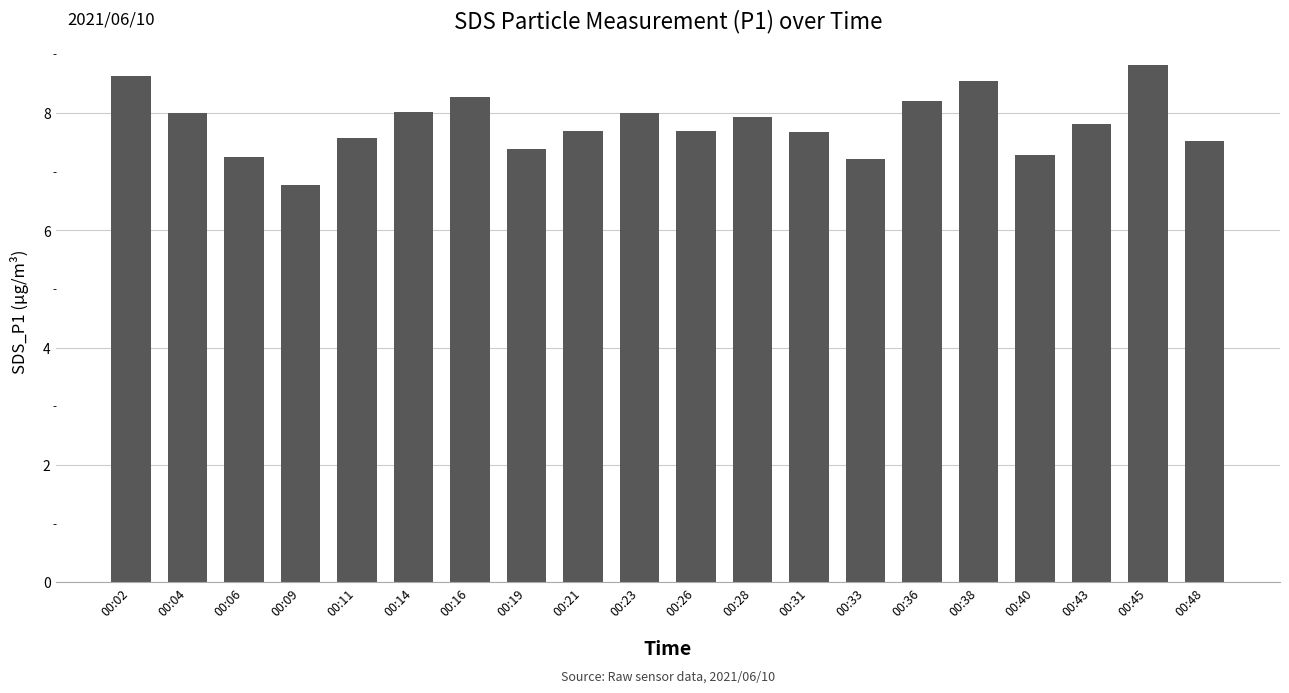

Which has a higher value, 00:06 or 00:43?

00:43